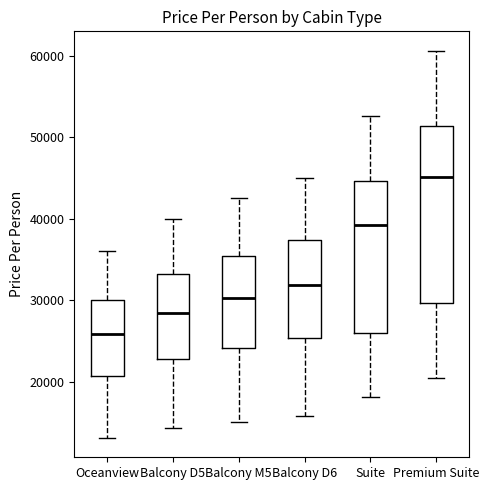

Reading left to right, read every box against the y-axis: the position of its median line, the range the box covers, and the ends of its whiskers. The values are not printed on the chart, so give them approximately, as read against the axis.

Oceanview: median 26000, box 21000 to 30000, whiskers 13000 to 36000
Balcony D5: median 28000, box 23000 to 33000, whiskers 14000 to 40000
Balcony M5: median 30000, box 24000 to 35000, whiskers 15000 to 43000
Balcony D6: median 32000, box 25000 to 37000, whiskers 16000 to 45000
Suite: median 39000, box 26000 to 45000, whiskers 18000 to 53000
Premium Suite: median 45000, box 30000 to 51000, whiskers 20000 to 61000